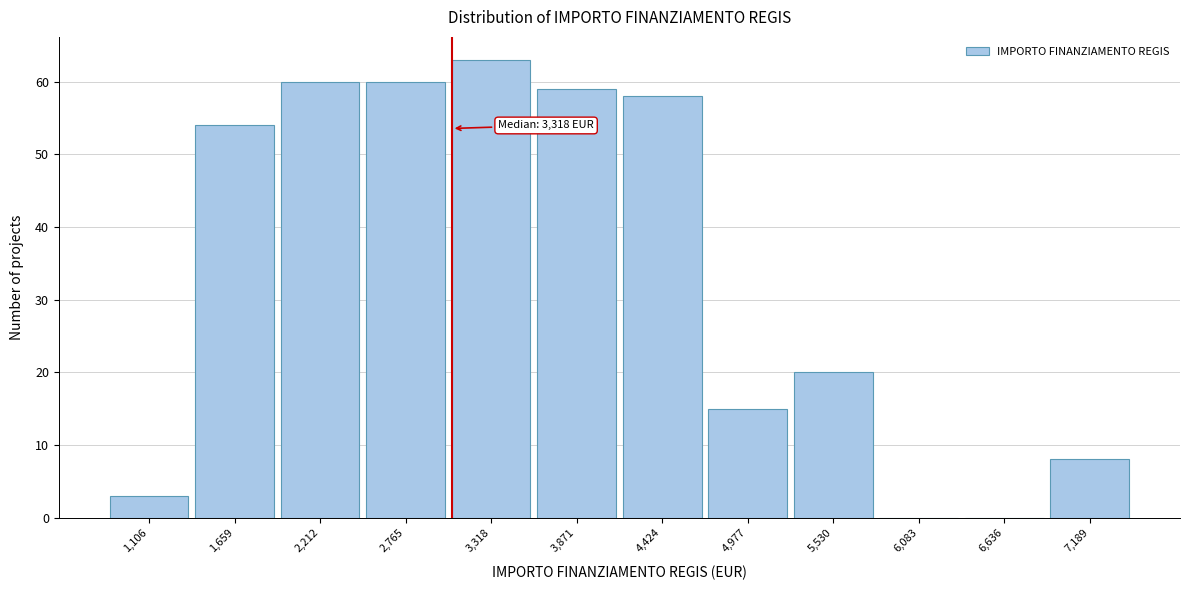

Reading right to left, transcribe all the data shown in this chart.

7,189=8	6,636=0	6,083=0	5,530=20	4,977=15	4,424=58	3,871=59	3,318=63	2,765=60	2,212=60	1,659=54	1,106=3